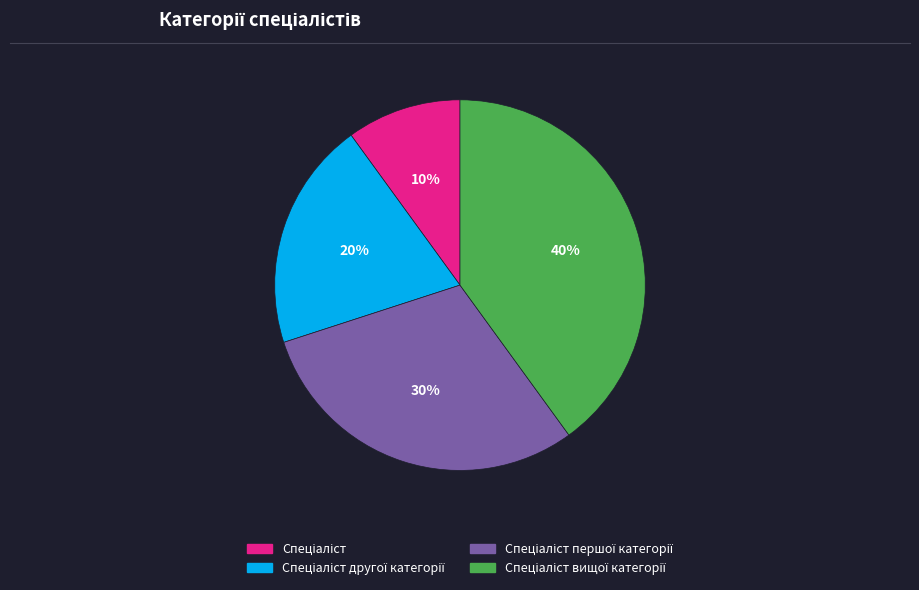

Is there any slice that represents more than half of the pie?

No